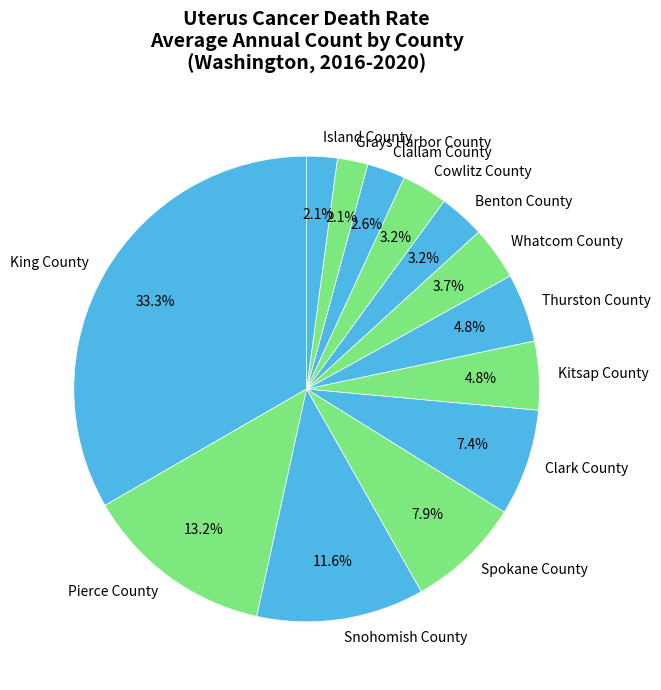

What percentage is NOT represented by Pierce County?

86.8%